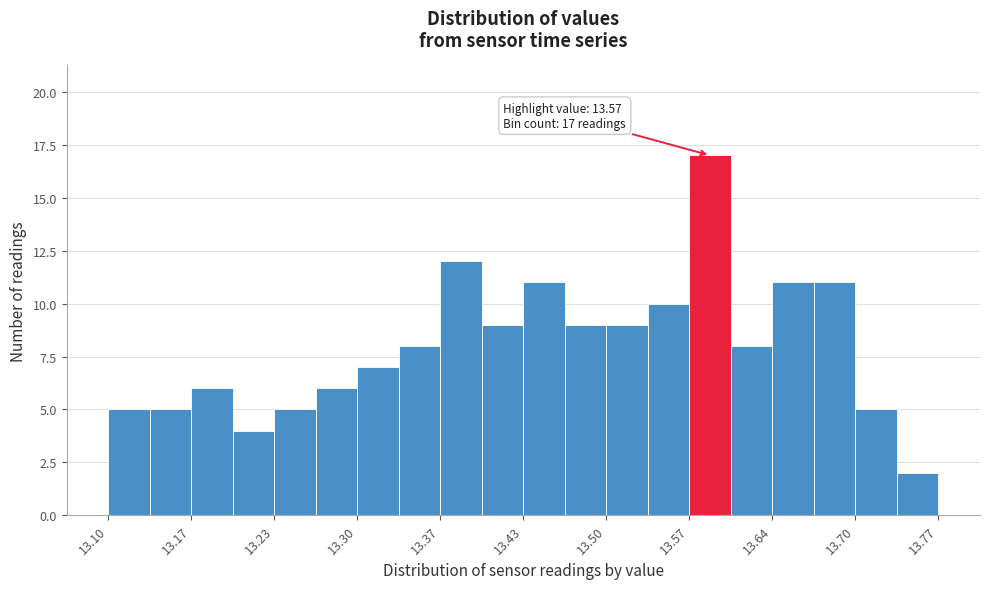

Read against the x-axis, roughly where is the centre of the tallest bar?

13.59